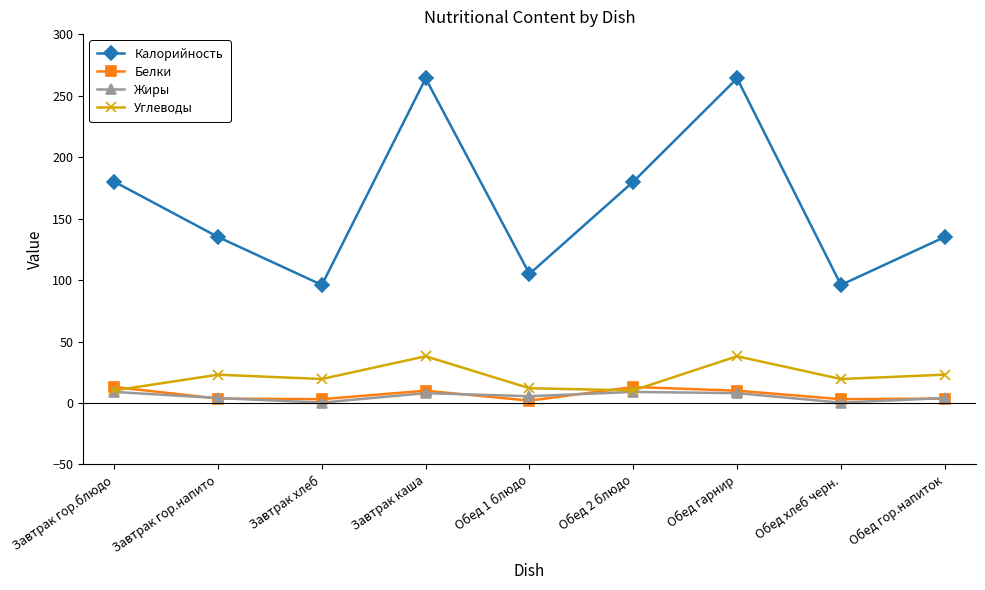

True or false: Белки and Калорийность intersect in this chart.

False